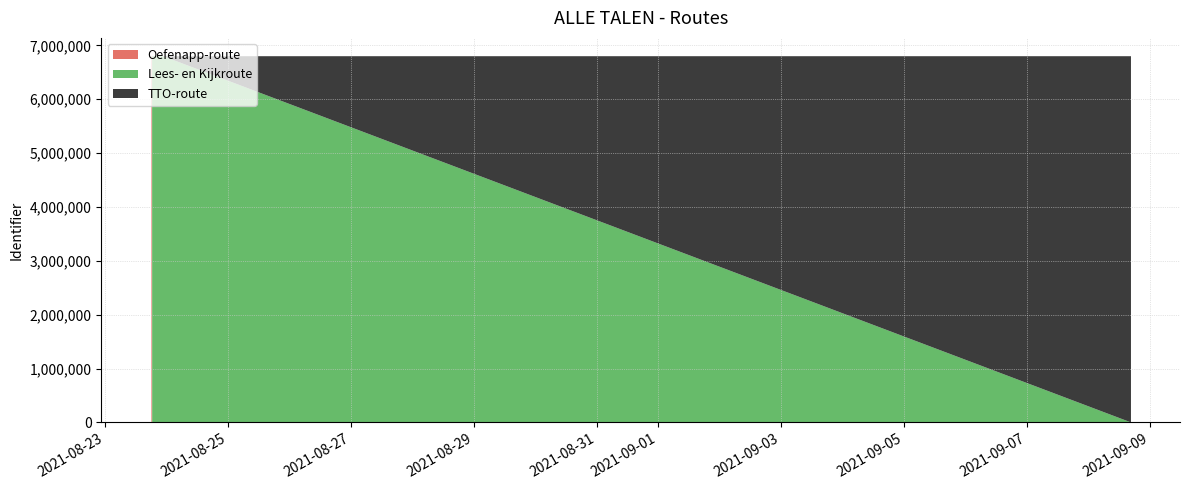

Reading left to right, list all the values displayed in this chart.

2021-08-23 17:41:24=6797827	2021-08-23 18:07:24=6797828	2021-08-23 18:08:30=6797831	2021-08-23 18:22:12=6797832	2021-08-23 18:22:55=6797835	2021-08-23 18:23:23=6797838	2021-08-23 18:23:47=6797841	2021-08-23 18:25:47=6797843	2021-08-23 18:26:41=6797845	2021-08-23 18:26:47=6797848	2021-08-23 19:14:36=6797851	2021-08-23 22:44:05=6797854	2021-09-08 16:34:15=6797857	2021-09-08 16:34:15=6797859	2021-09-08 16:34:15=6797862	2021-09-08 16:34:15=6797865	2021-09-08 16:34:15=6797868